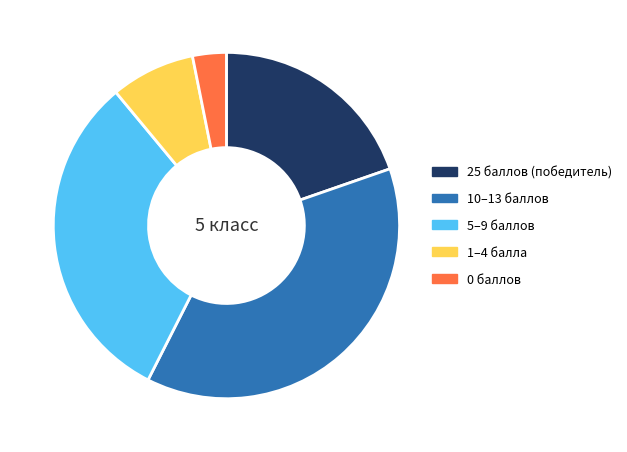

Which has a higher value, 1–4 балла or 10–13 баллов?

10–13 баллов